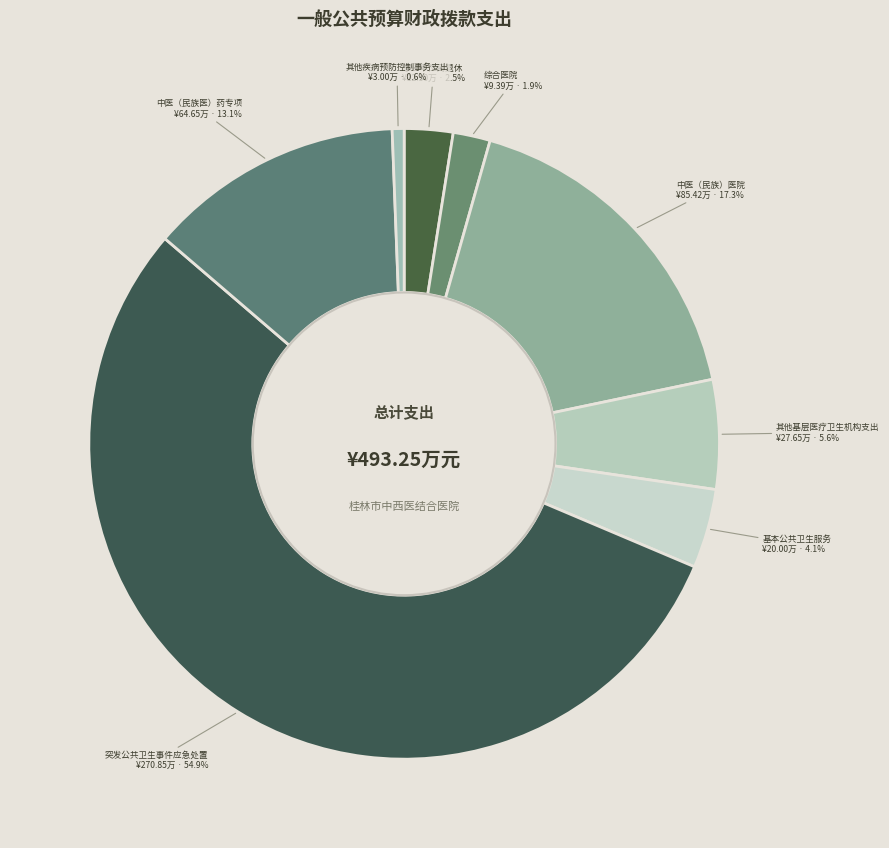

Which slice is the largest?

突发公共卫生事件应急处置